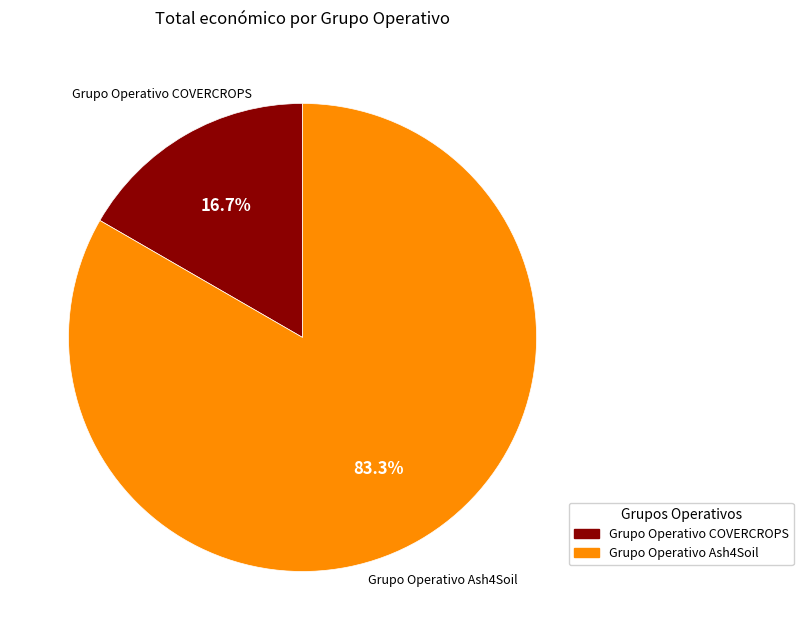

How many segments does this pie chart have?

2